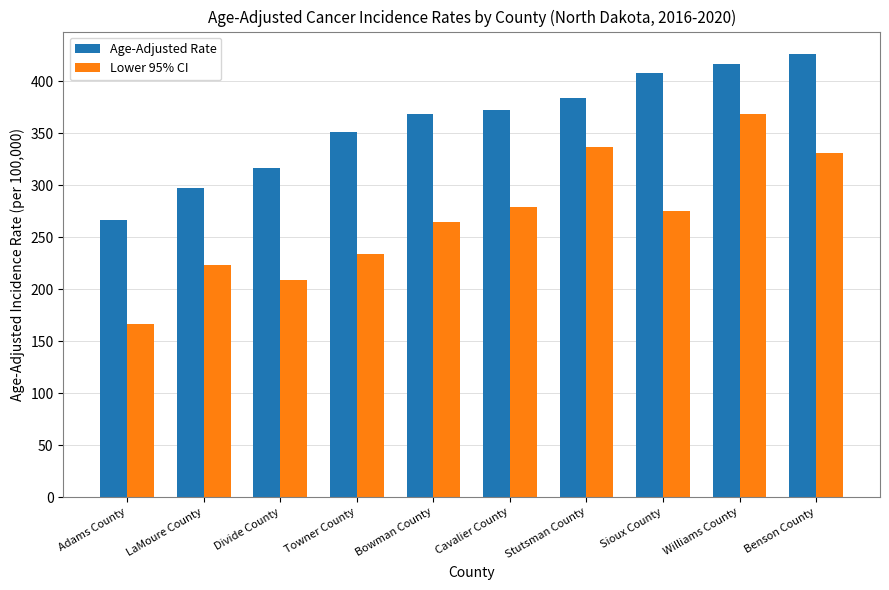

Which series changed the most between Bowman County and Benson County?

Lower 95% CI